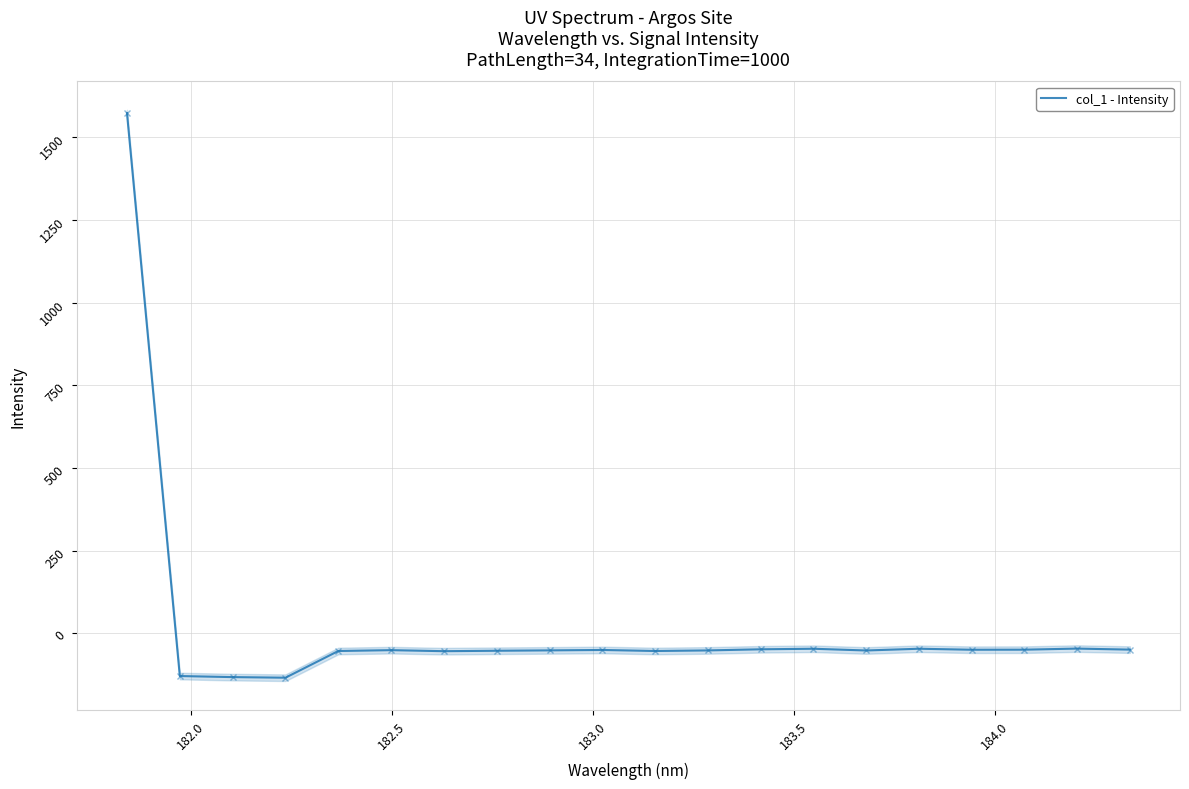

How many interior local valleys (lower than both neighbors) does the data have?

5